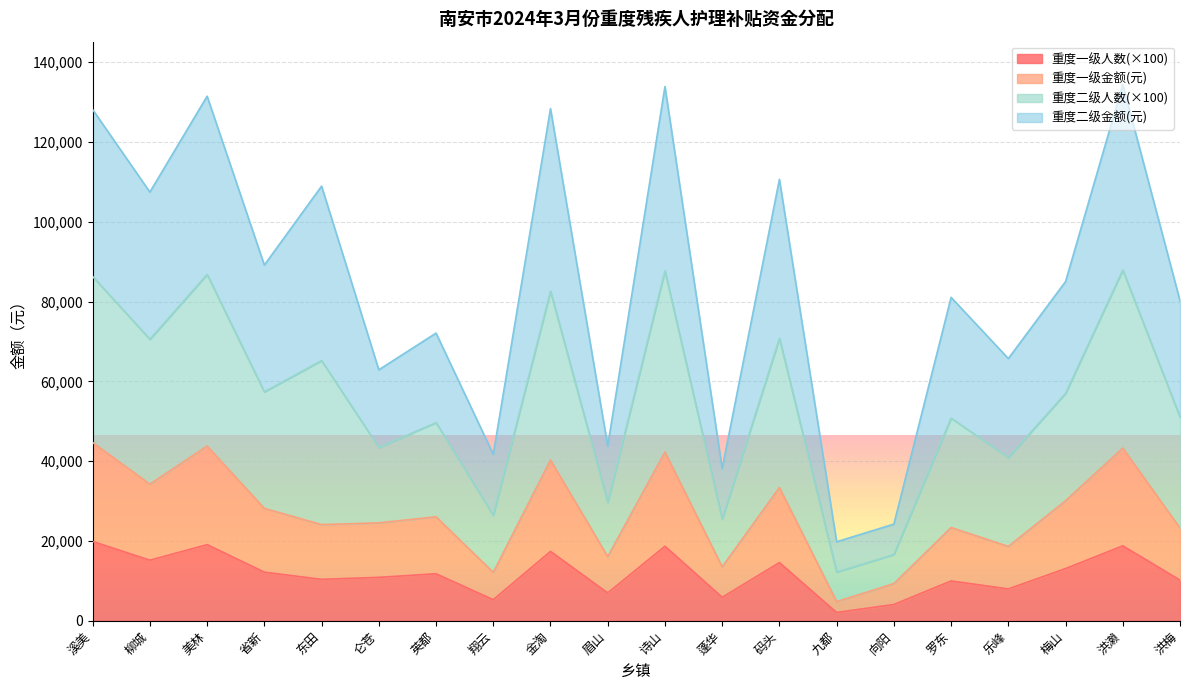

At which category does 重度一级金额 reach its first local peak?

美林